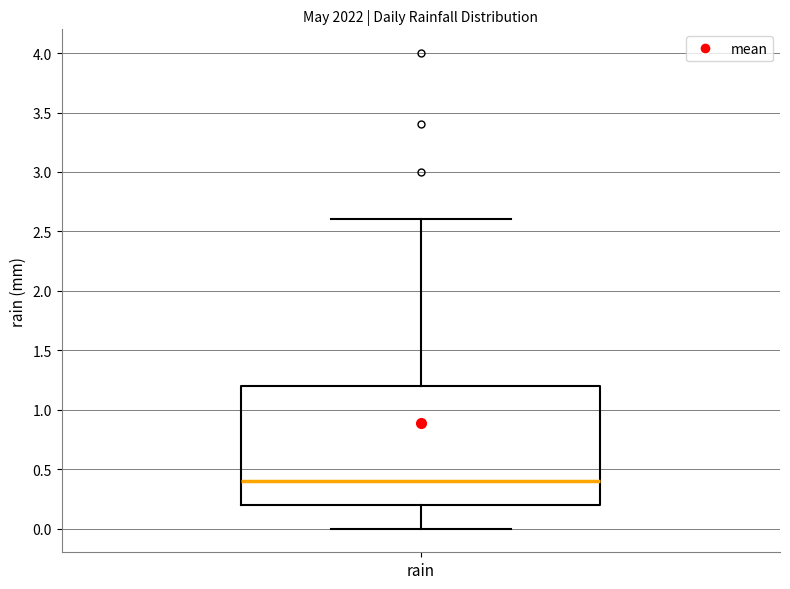

Transcribe this box plot: give where the median line is, the range the box spans, and where the two whiskers end, as read against the y-axis. The values are not printed on the chart, so give them approximately, as read against the axis.

median 0.4, box 0.2 to 1.2, whiskers 0.0 to 2.6